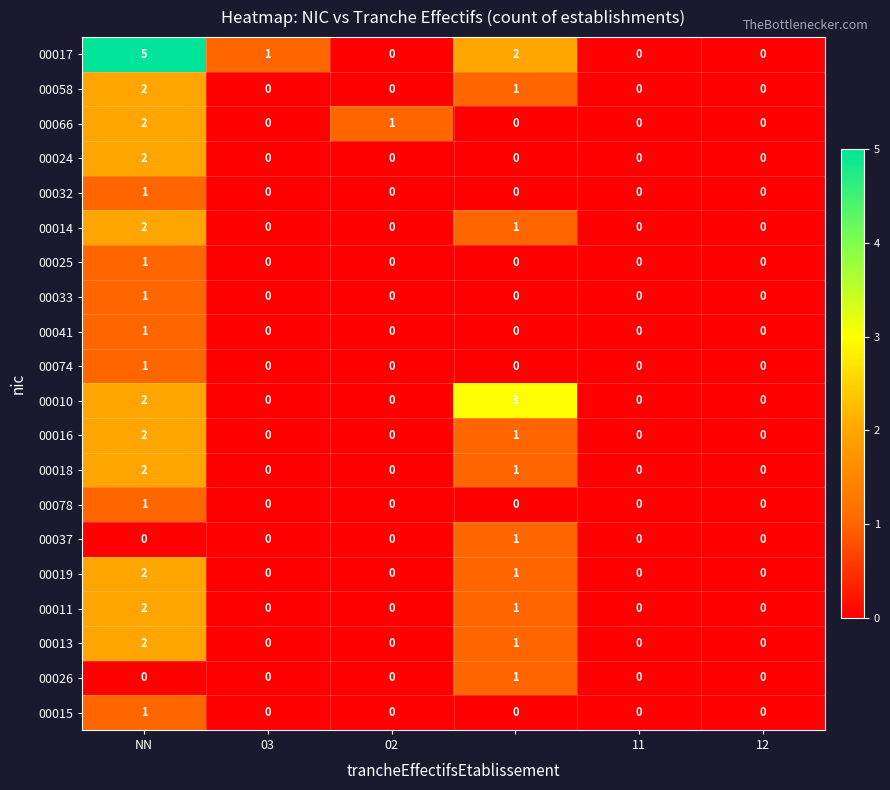

Which series has the largest total across all categories?

00017